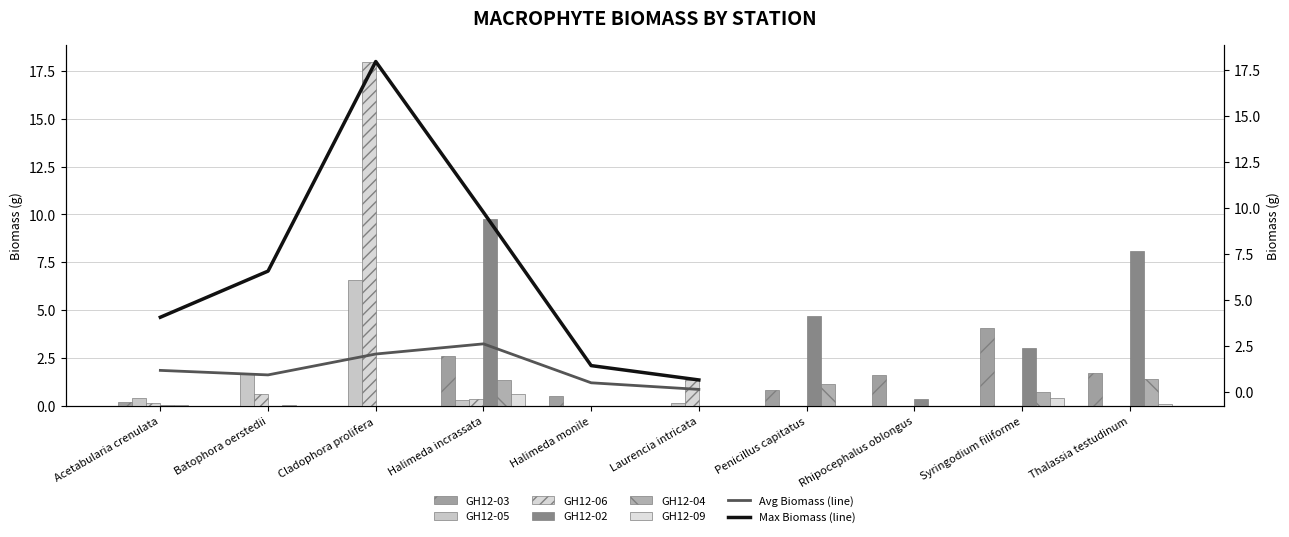

True or false: GH12-06 has a value of 0.6 at Batophora oerstedii.

True